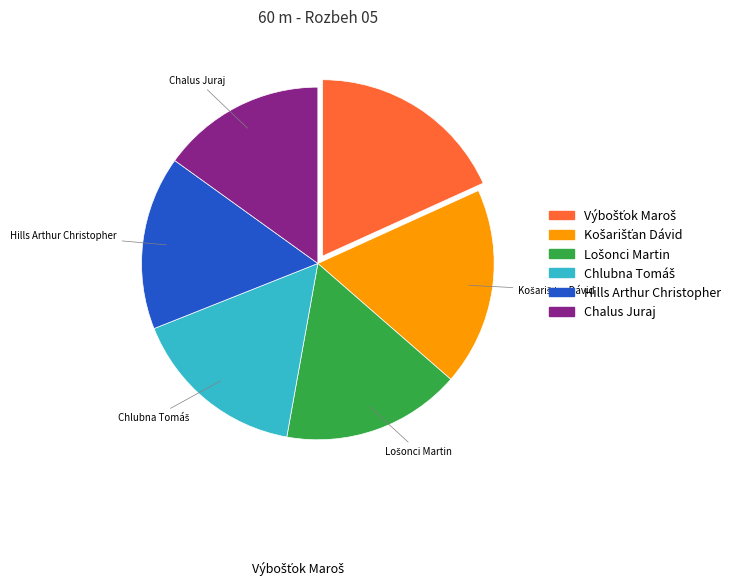

True or false: Hills Arthur Christopher accounts for 16% of the total.

True